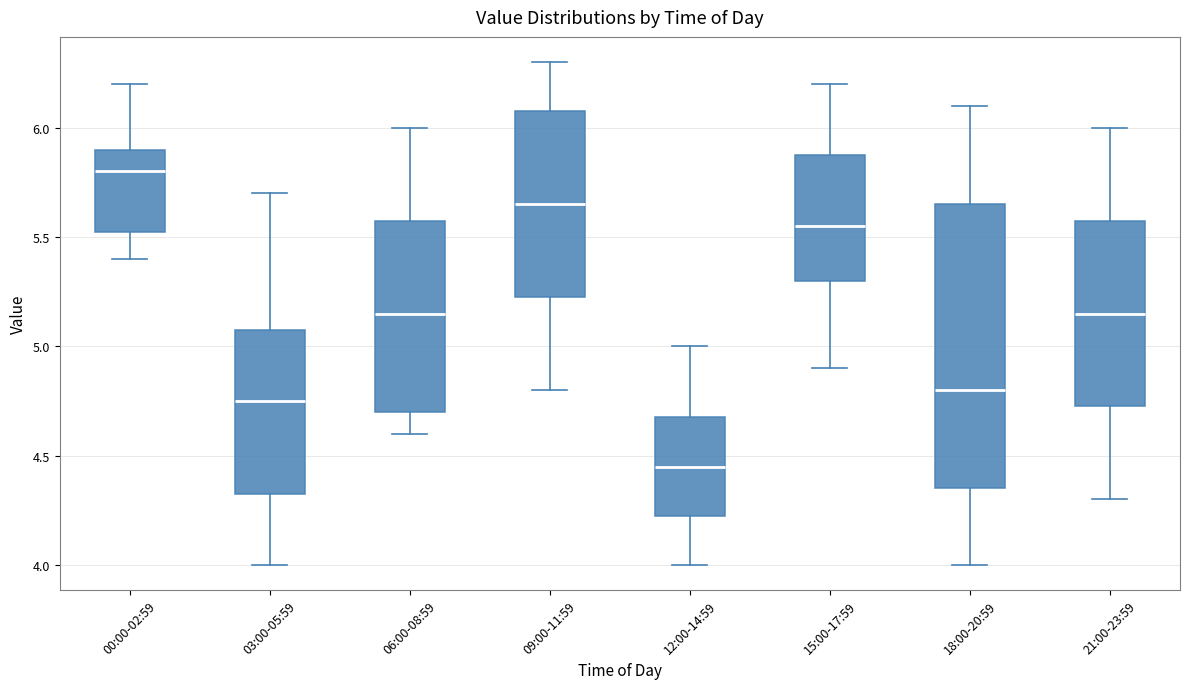

Where does the lower whisker of the box for 06:00-08:59 end on the y-axis? The values are not printed on the chart, so give them approximately, as read against the axis.

4.60